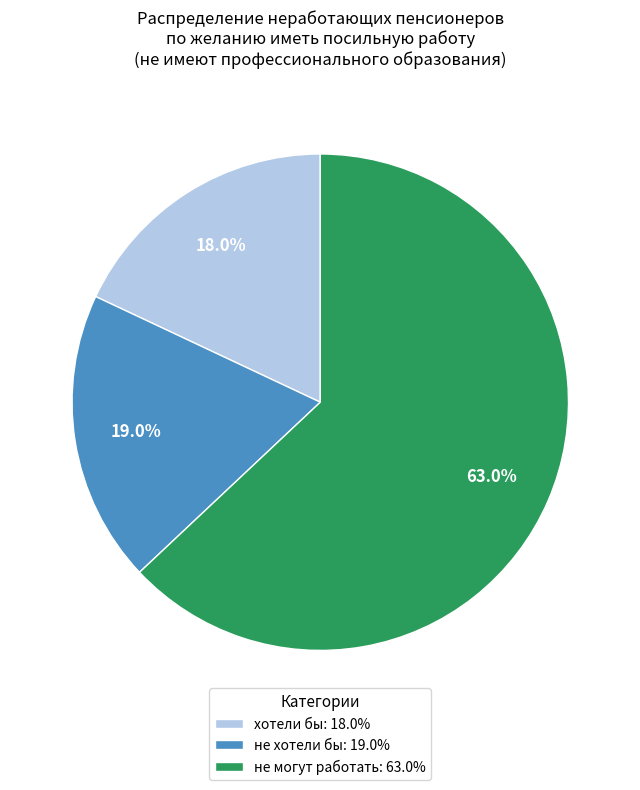

The хотели бы slice represents 4% of the pie. True or false?

False